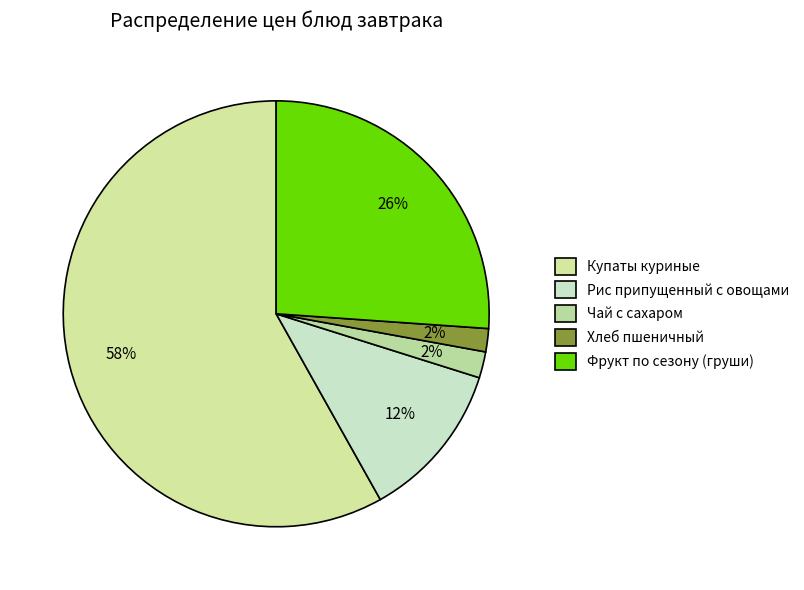

How many slices are in this pie chart?

5